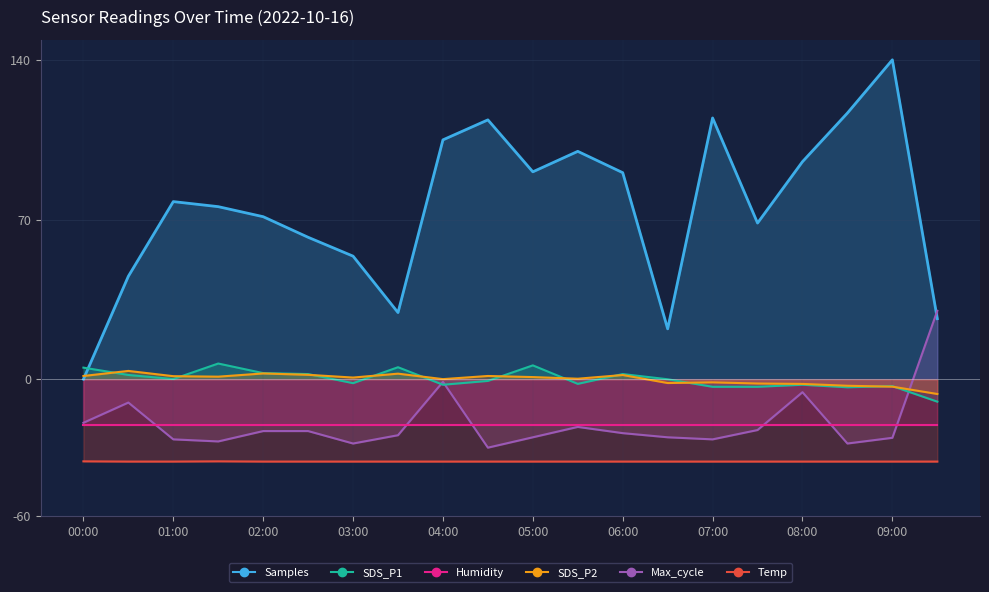

Is the value of Max_cycle at 02:00 greater than the value of Samples at 00:00?

No